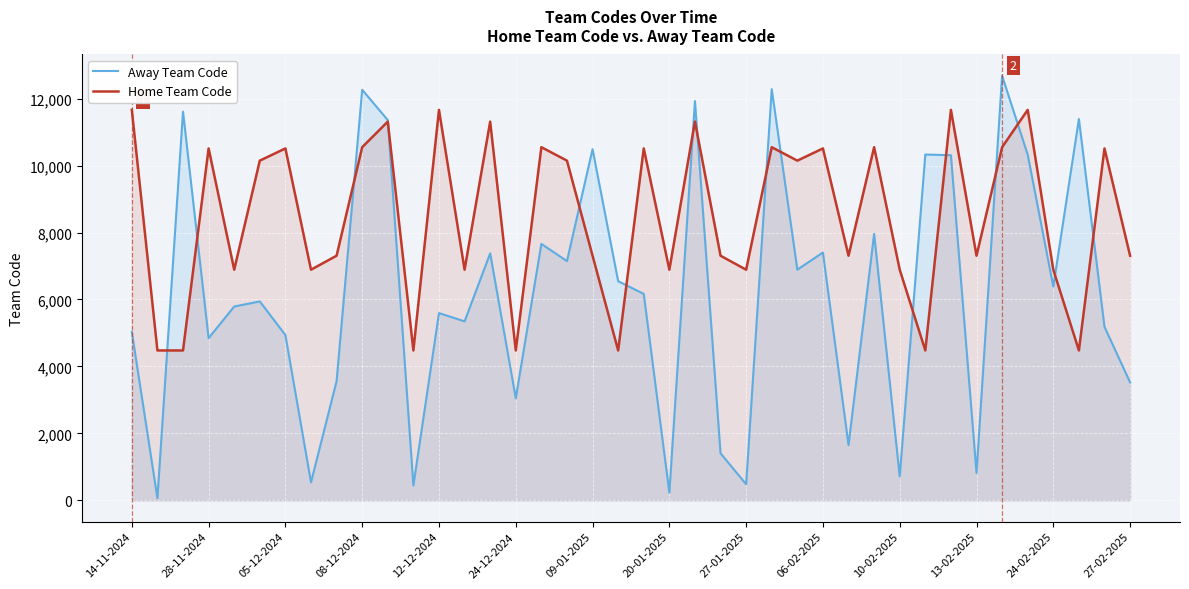

How many distinct data groups are displayed?

2